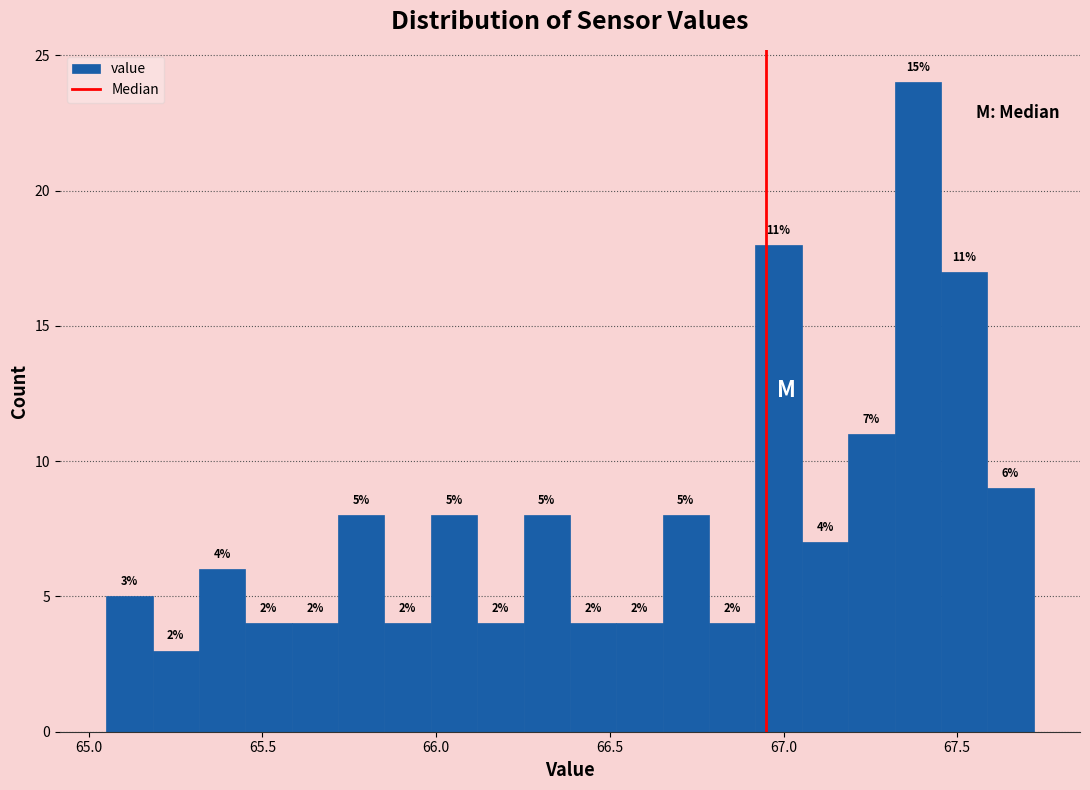

Around what value on the x-axis is the tallest bar? Give the approximate position of its centre, as read against the axis.

67.40